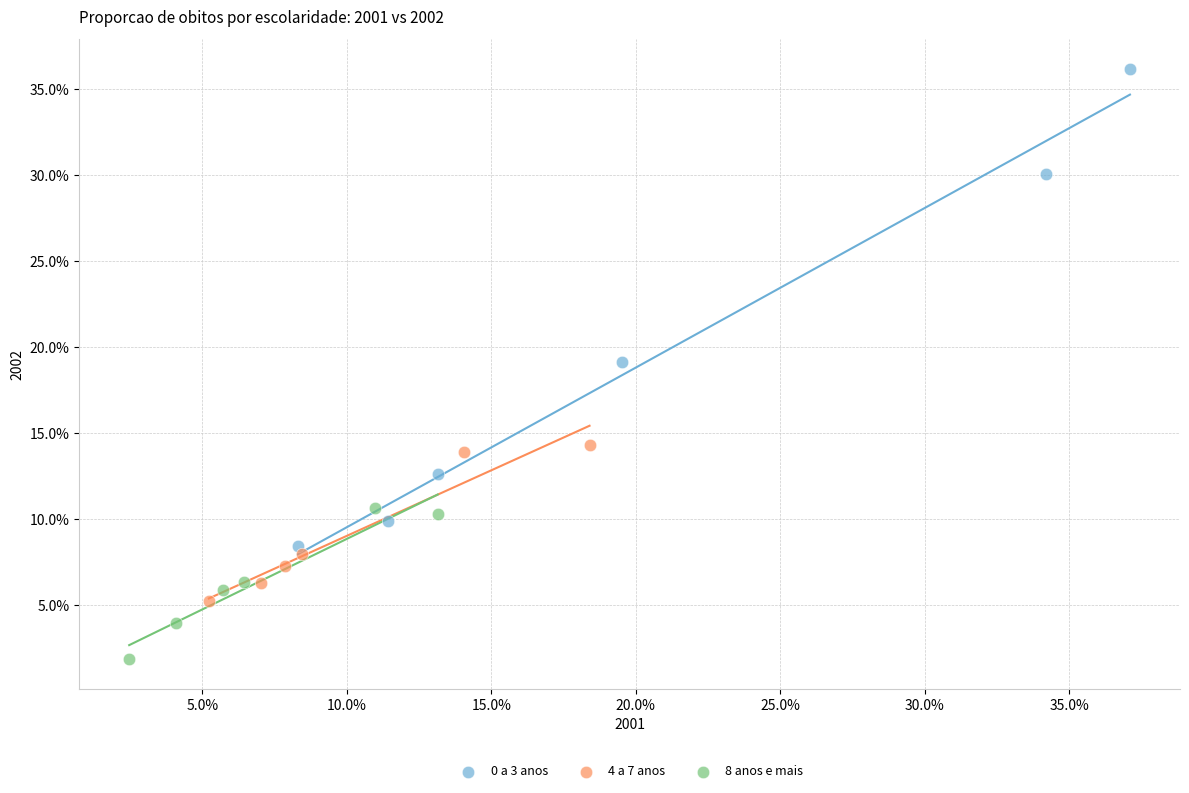

Which series reaches the maximum Y coordinate?

0 a 3 anos